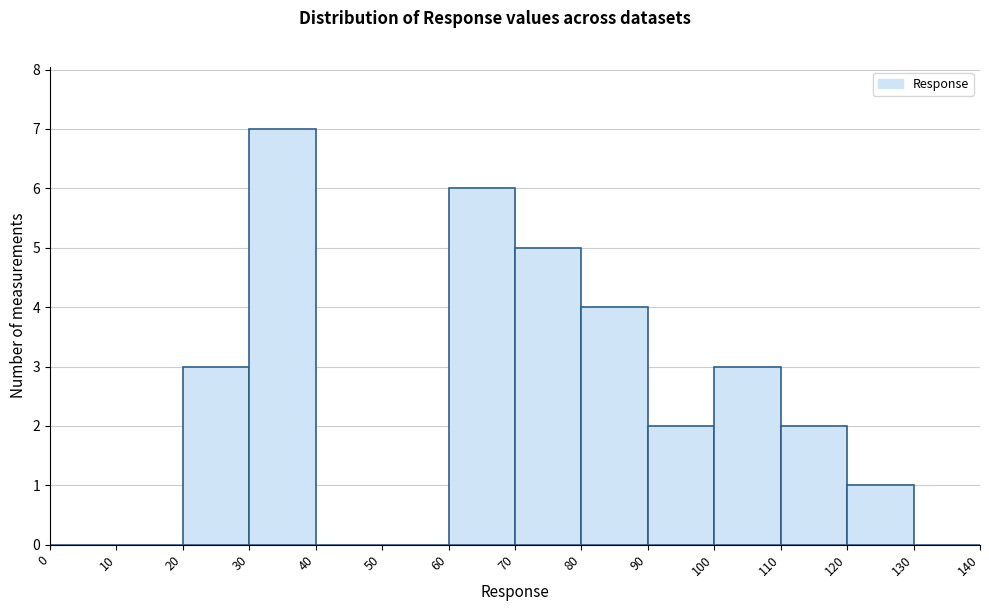

Reading left to right, list every bar in this chart as the range it spans on the x-axis followed by its height. The values are not printed on the chart, so give them approximately, as read against the axis.

0 to 10: 0
10 to 20: 0
20 to 30: 3
30 to 40: 7
40 to 50: 0
50 to 60: 0
60 to 70: 6
70 to 80: 5
80 to 90: 4
90 to 100: 2
100 to 110: 3
110 to 120: 2
120 to 130: 1
130 to 140: 0